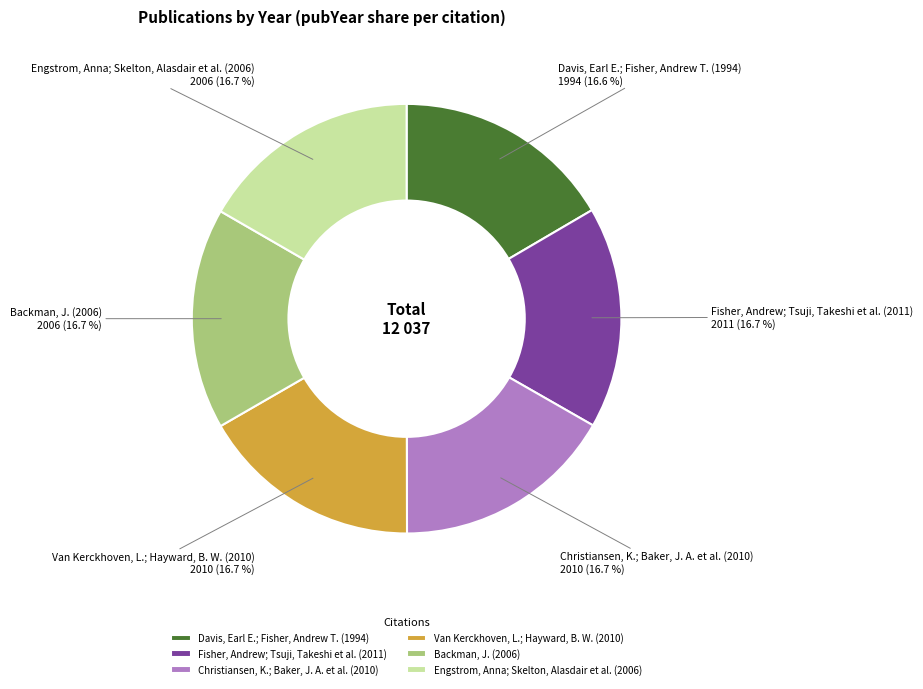

What percentage do Christiansen, K.; Baker, J. A. et al. (2010) and Engstrom, Anna; Skelton, Alasdair et al. (2006) together represent?

33.4%